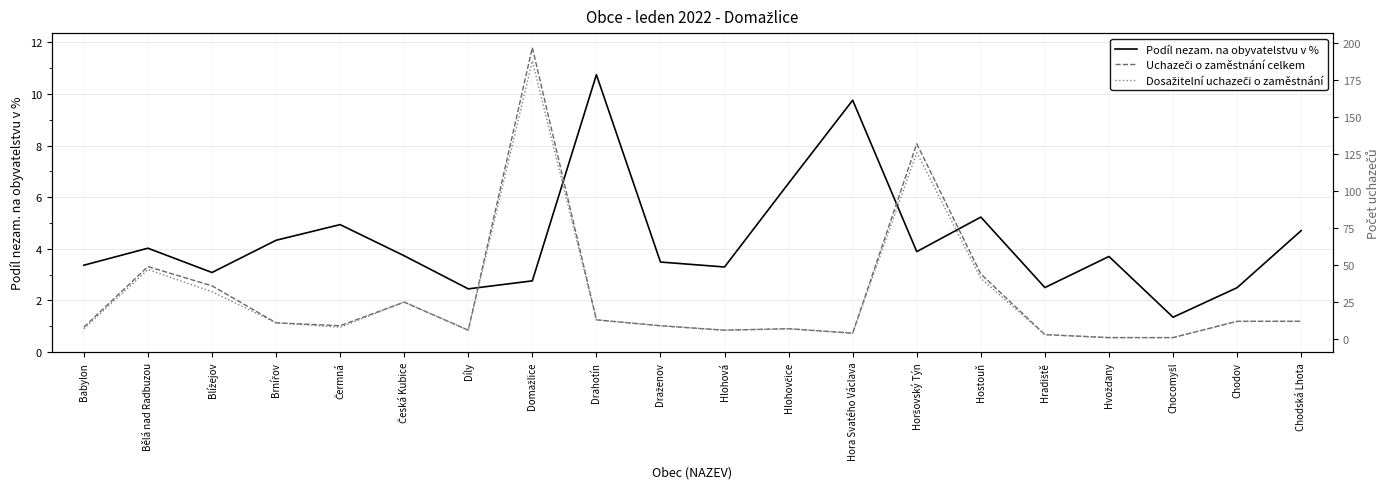

True or false: Podíl nezam. na obyvatelstvu v % has a value of 5.0 at Hlohová.

False